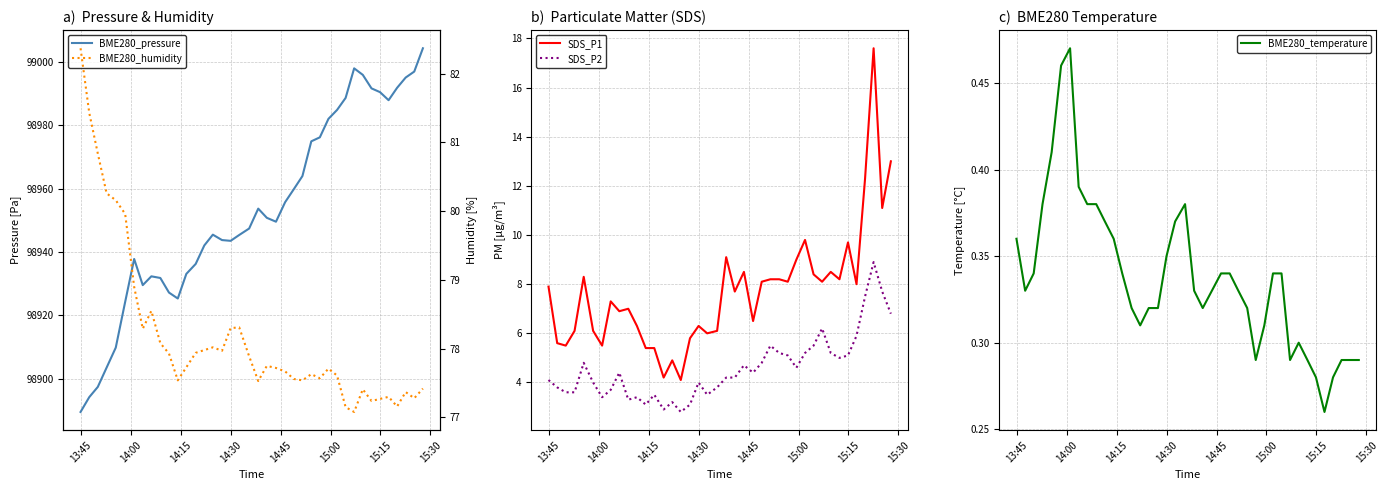

What is the difference between the maximum and minimum values in the SDS_P2 series?

6.1